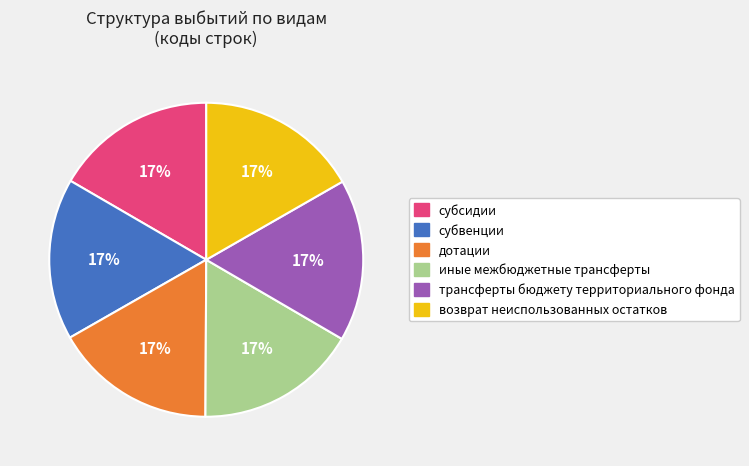

To the nearest percent, what percentage of the pie is субсидии?

17%